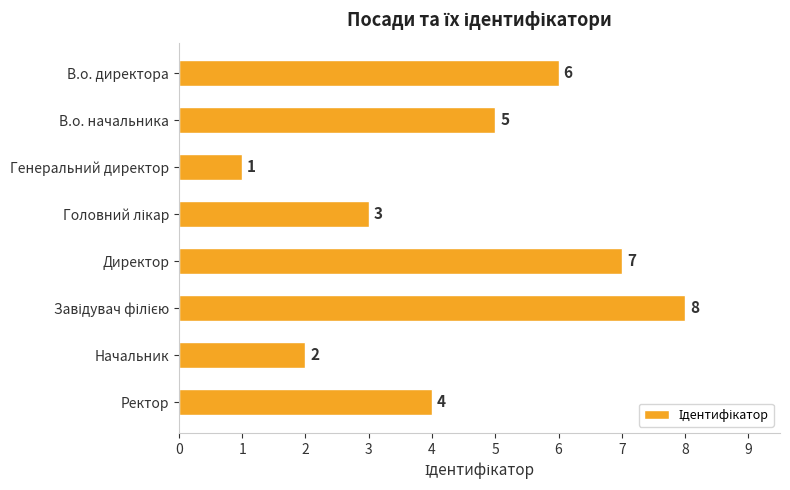

At which category does the chart reach its minimum across all series?

Генеральний директор